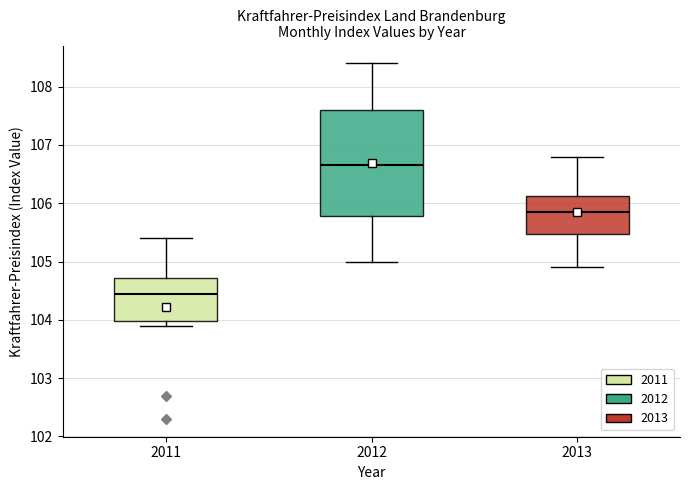

Comparing the boxes themselves (not the whiskers), which one is the tallest?

2012